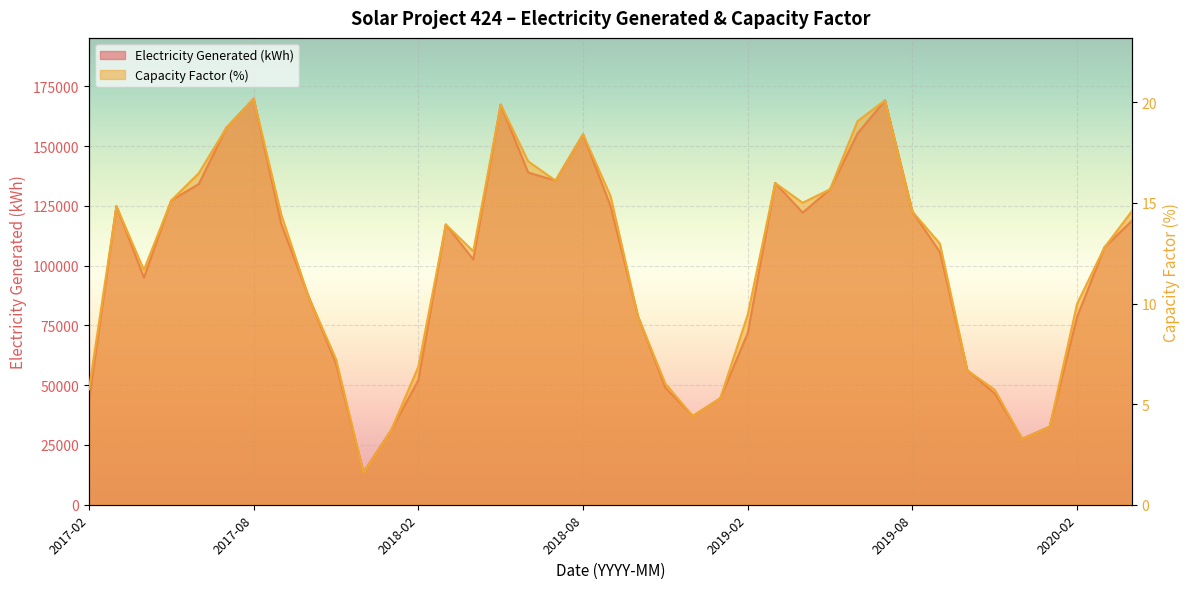

Where is Electricity Generated (kWh) nearest to the value 91658?

2017-04